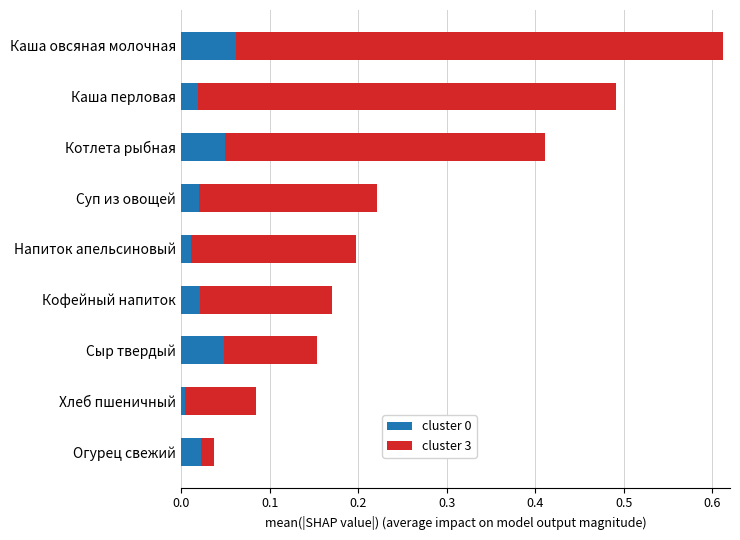

What is the sum of all cluster 0 values?

0.3